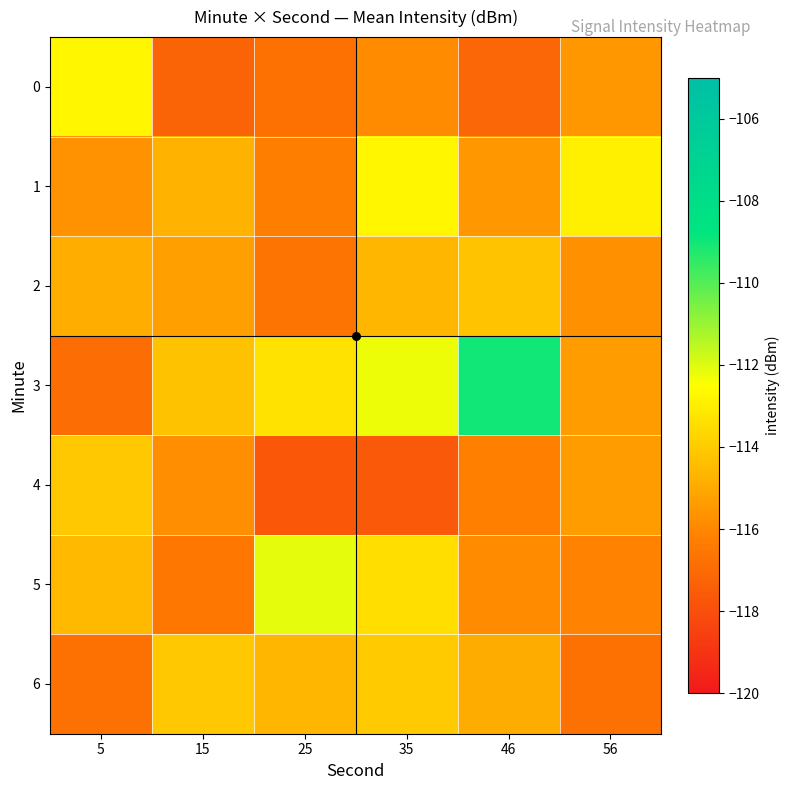

At which category is the sum across all series the highest?

35